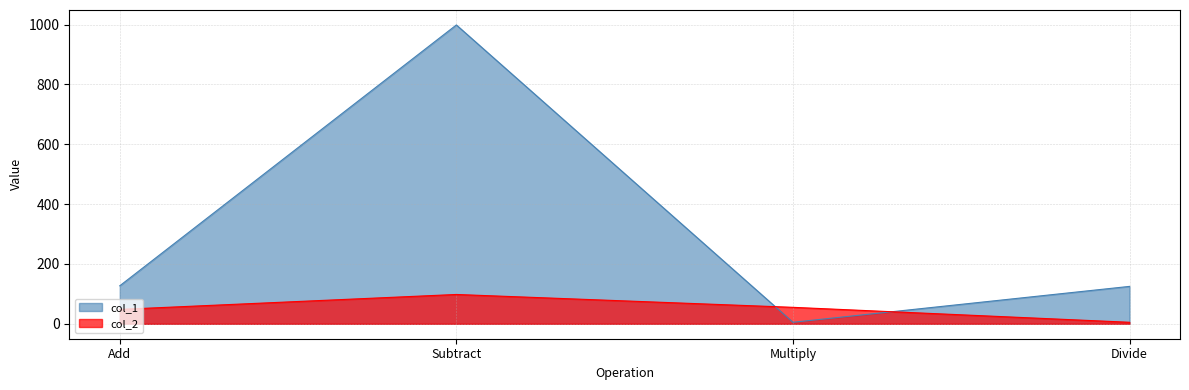

What is the minimum value for col_1?

5